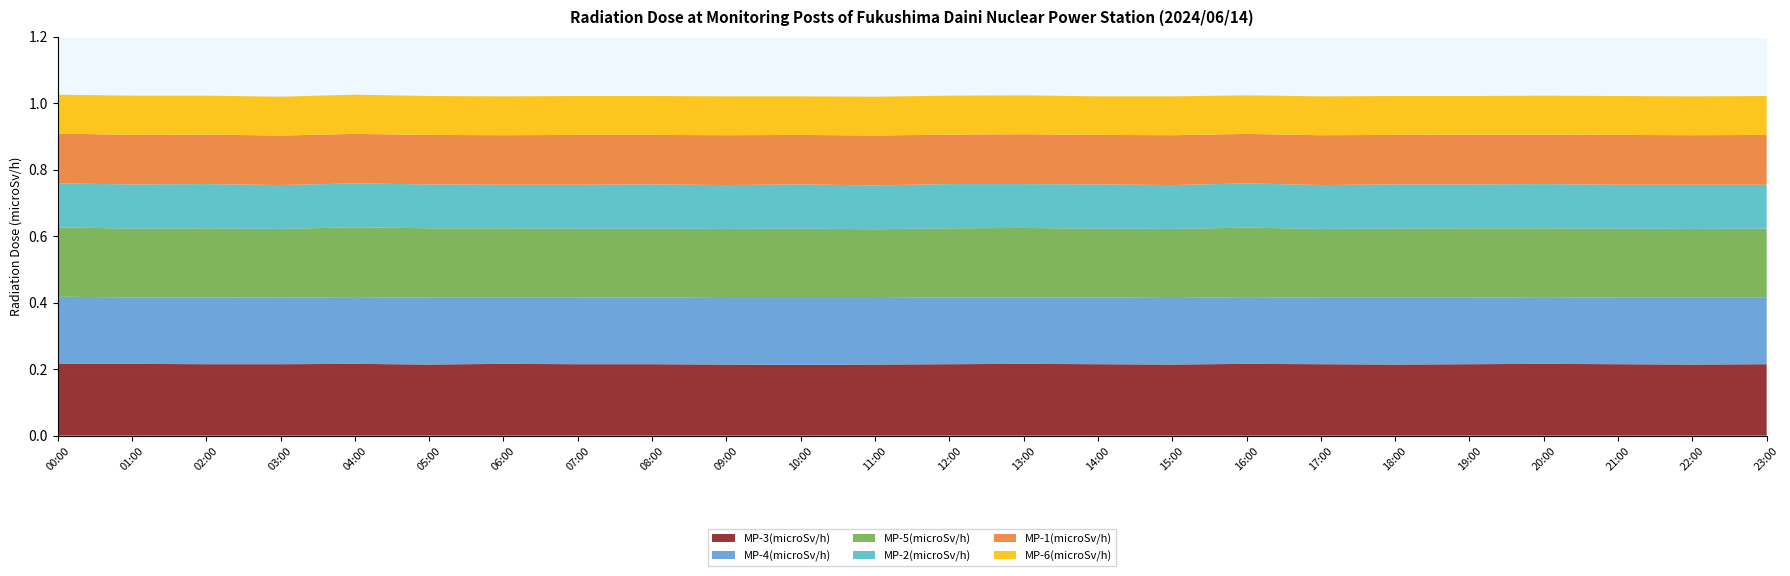

Reading left to right, extract all data points from this chart.

MP-3(microSv/h): 0.2	0.2	0.2	0.2	0.2	0.2	0.2	0.2	0.2	0.2	0.2	0.2	0.2	0.2	0.2	0.2	0.2	0.2	0.2	0.2	0.2	0.2	0.2	0.2
MP-4(microSv/h): 0.2	0.2	0.2	0.2	0.2	0.2	0.2	0.2	0.2	0.2	0.2	0.2	0.2	0.2	0.2	0.2	0.2	0.2	0.2	0.2	0.2	0.2	0.2	0.2
MP-5(microSv/h): 0.2	0.2	0.2	0.2	0.2	0.2	0.2	0.2	0.2	0.2	0.2	0.2	0.2	0.2	0.2	0.2	0.2	0.2	0.2	0.2	0.2	0.2	0.2	0.2
MP-2(microSv/h): 0.1	0.1	0.1	0.1	0.1	0.1	0.1	0.1	0.1	0.1	0.1	0.1	0.1	0.1	0.1	0.1	0.1	0.1	0.1	0.1	0.1	0.1	0.1	0.1
MP-1(microSv/h): 0.1	0.1	0.1	0.1	0.1	0.1	0.1	0.1	0.1	0.1	0.1	0.1	0.1	0.1	0.1	0.1	0.1	0.1	0.1	0.1	0.1	0.1	0.1	0.1
MP-6(microSv/h): 0.1	0.1	0.1	0.1	0.1	0.1	0.1	0.1	0.1	0.1	0.1	0.1	0.1	0.1	0.1	0.1	0.1	0.1	0.1	0.1	0.1	0.1	0.1	0.1